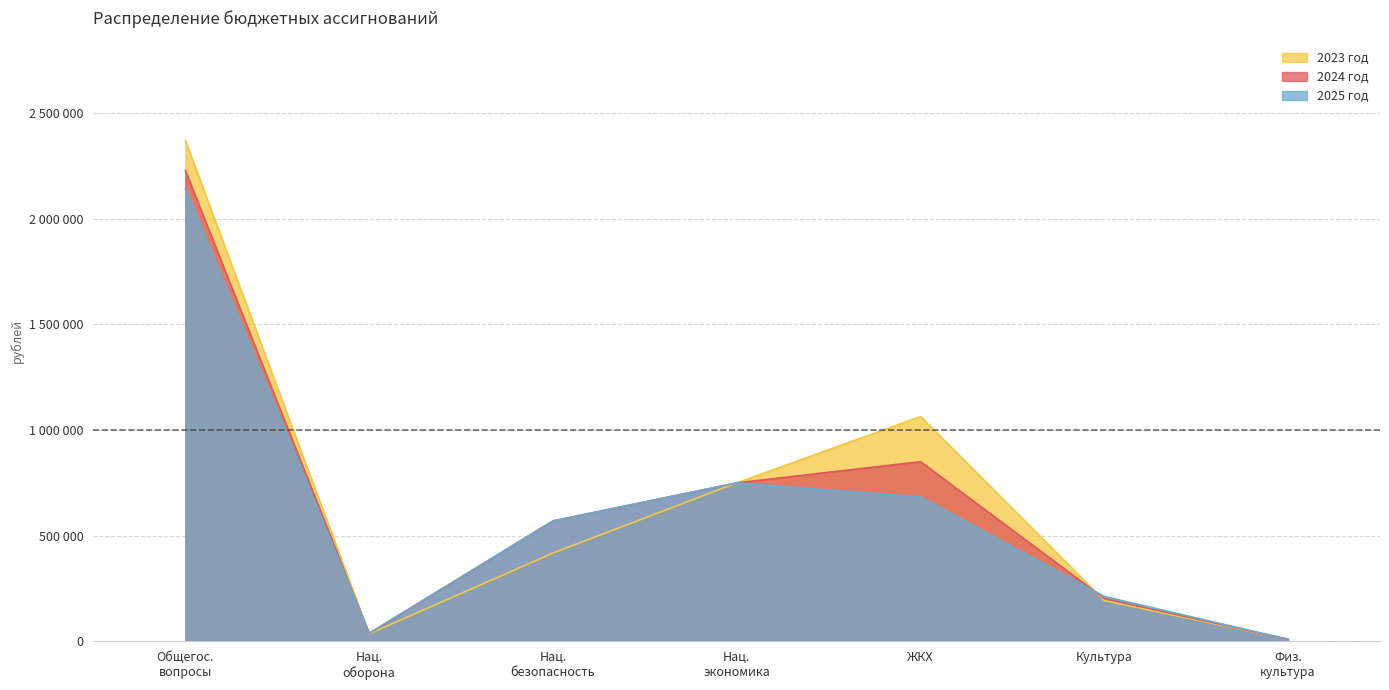

In 2023 год, how many points are higher than both neighbors (excluding endpoints)?

1